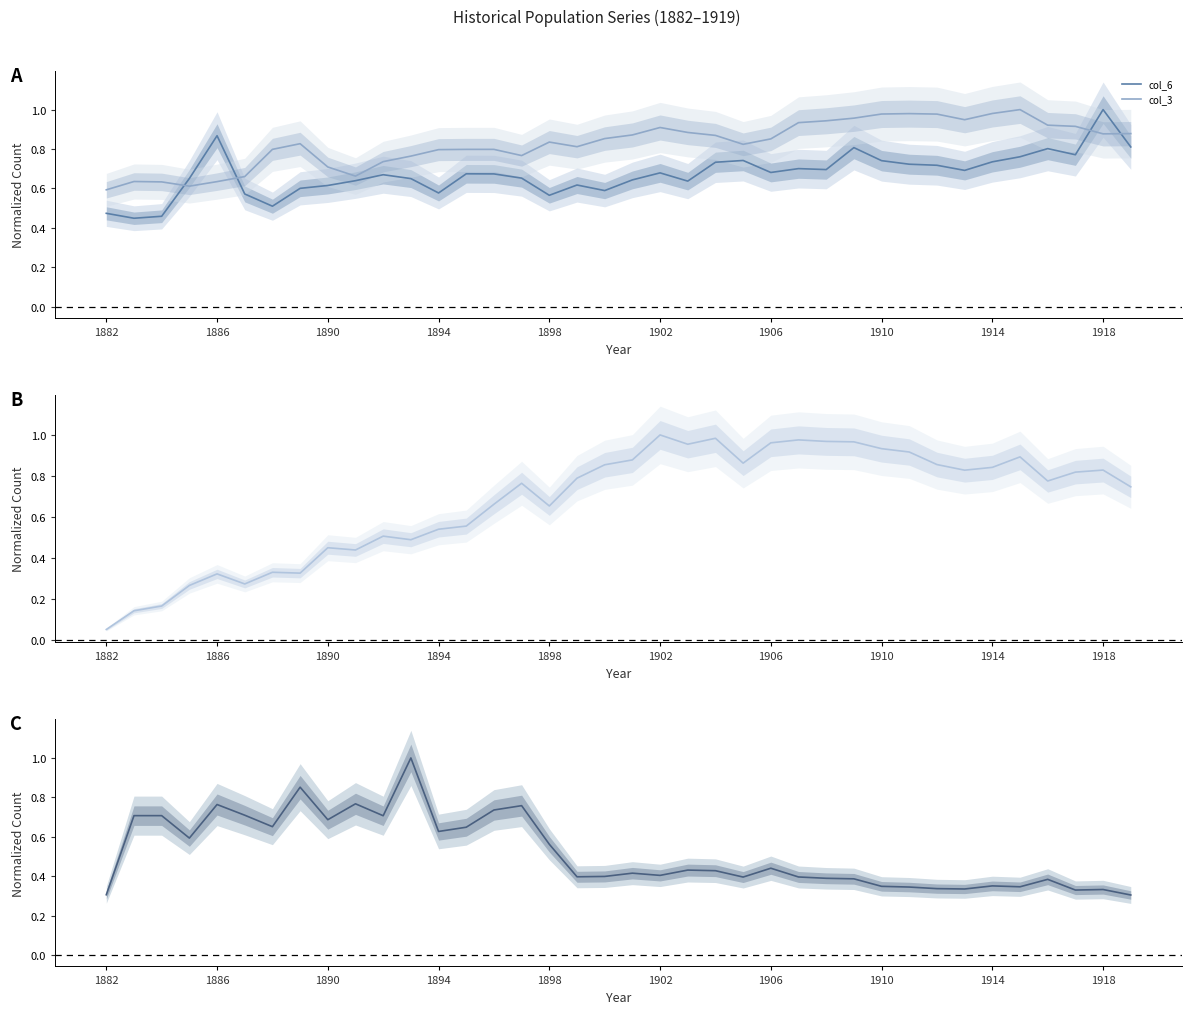

Which series ends up on top after the final intersection of col_3 and col_6?

col_3